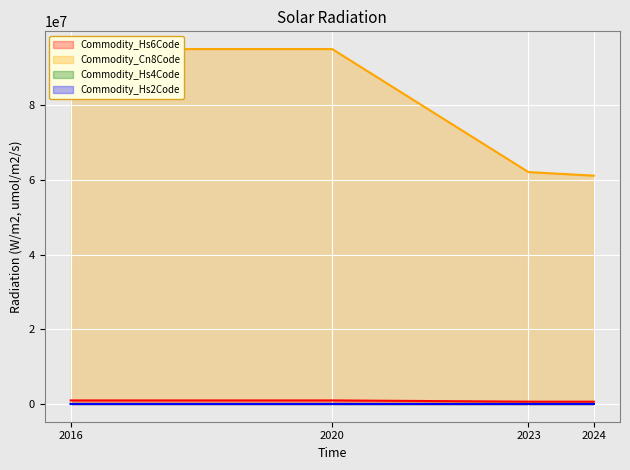

Between 2020 and 2024, which series saw the biggest shift?

Commodity_Cn8Code